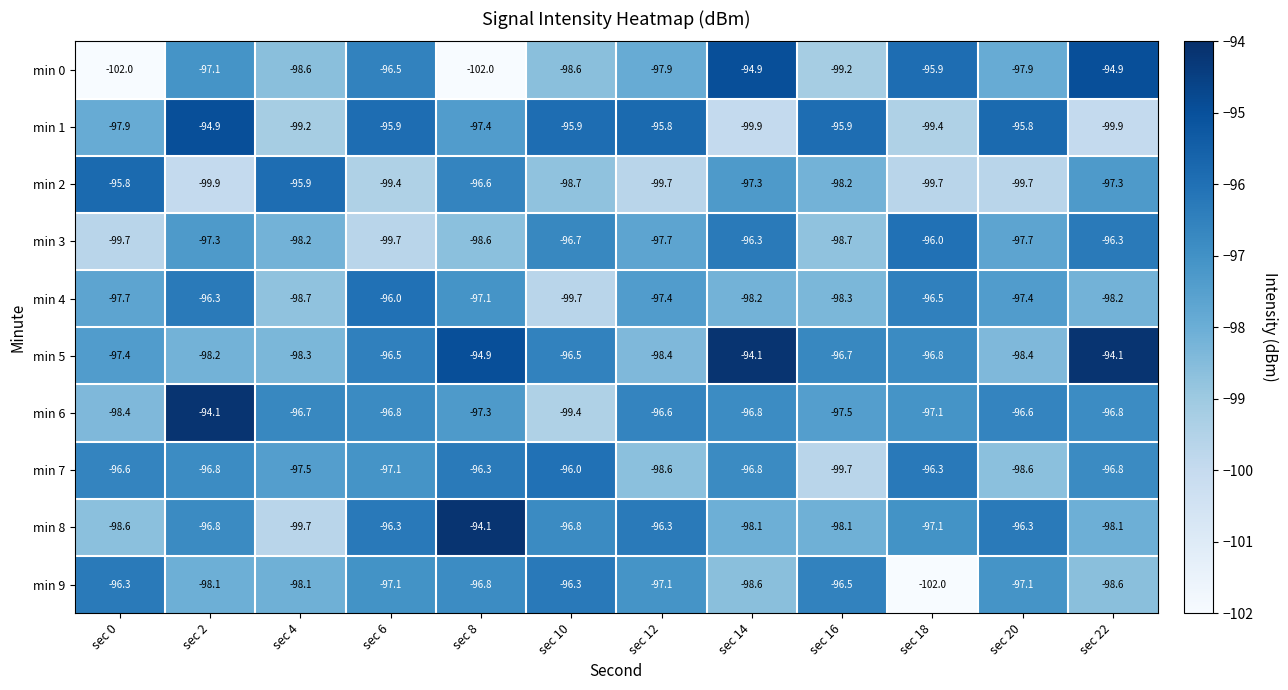

True or false: min 3 has a value of -98.6 at sec 8.

True